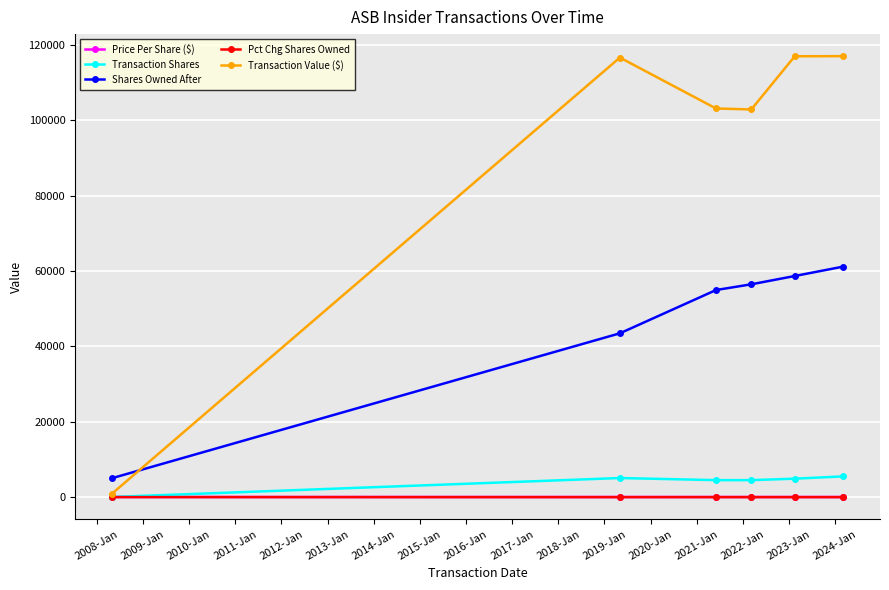

True or false: Pct Chg Shares Owned and Price Per Share ($) cross at least once.

False